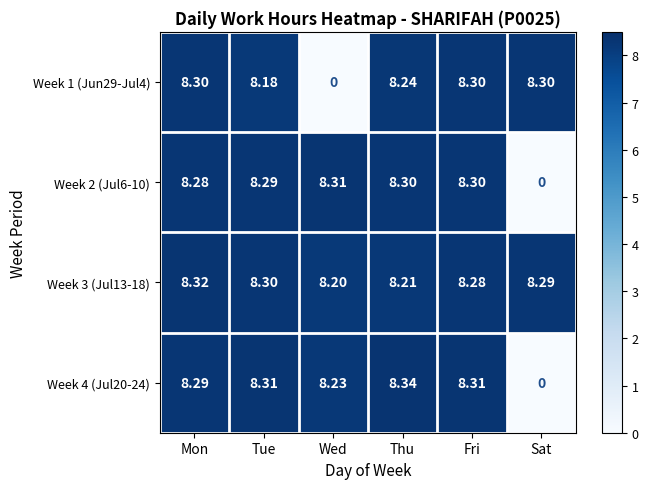

Where is Week 1 (Jun29-Jul4) nearest to the value 4?

Wed